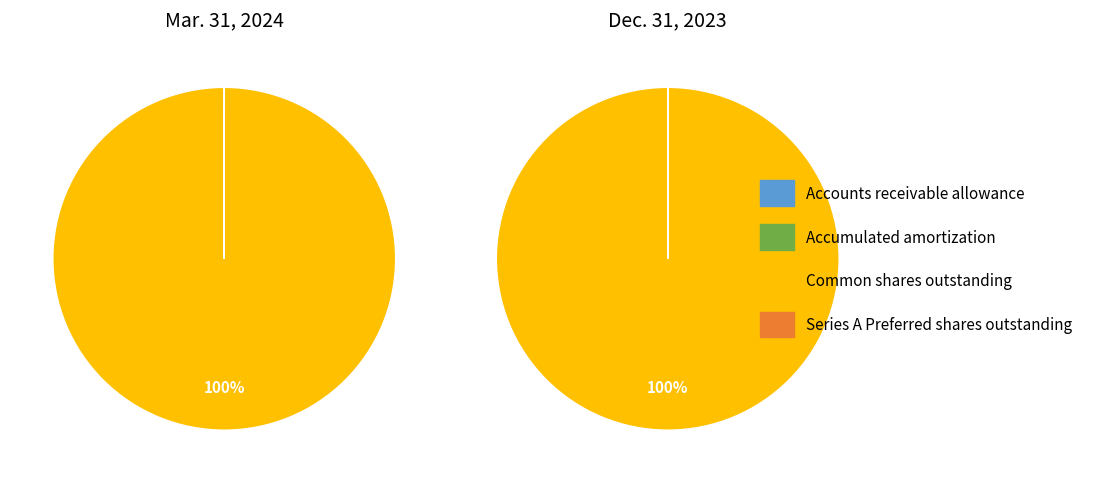

Do Series A Preferred shares outstanding and Common shares outstanding together represent more than half of the pie?

Yes